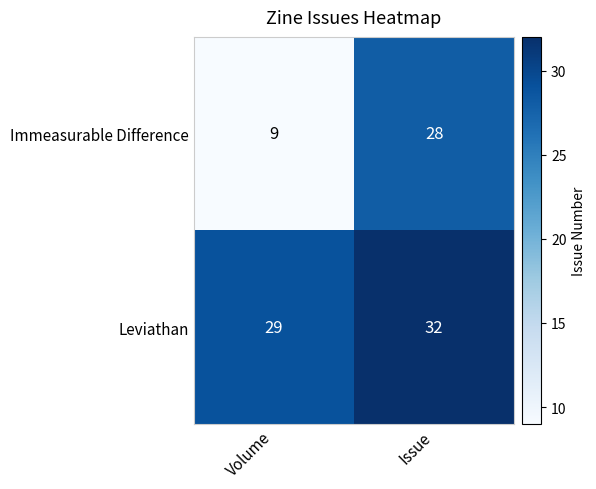

Read the Leviathan value at Volume.

29